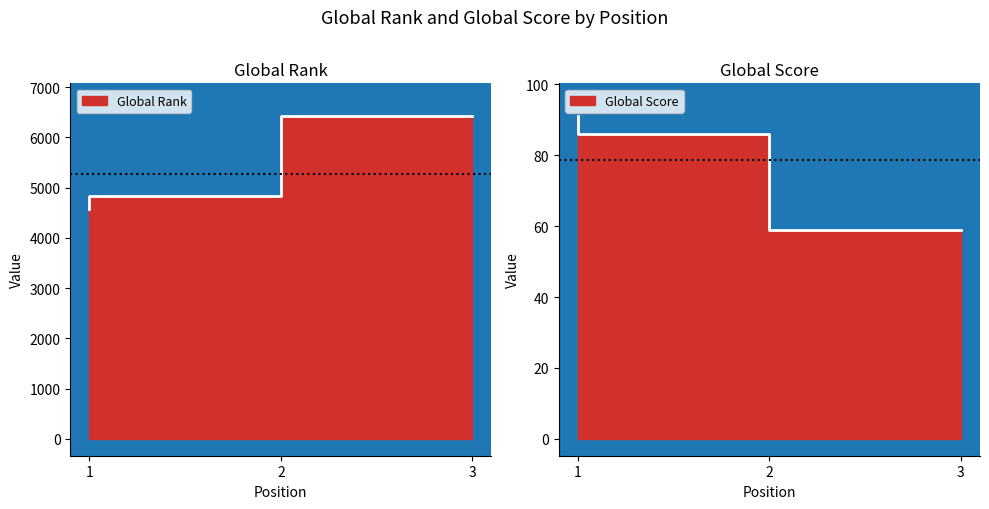

What is the sum of all Global Score values?

236